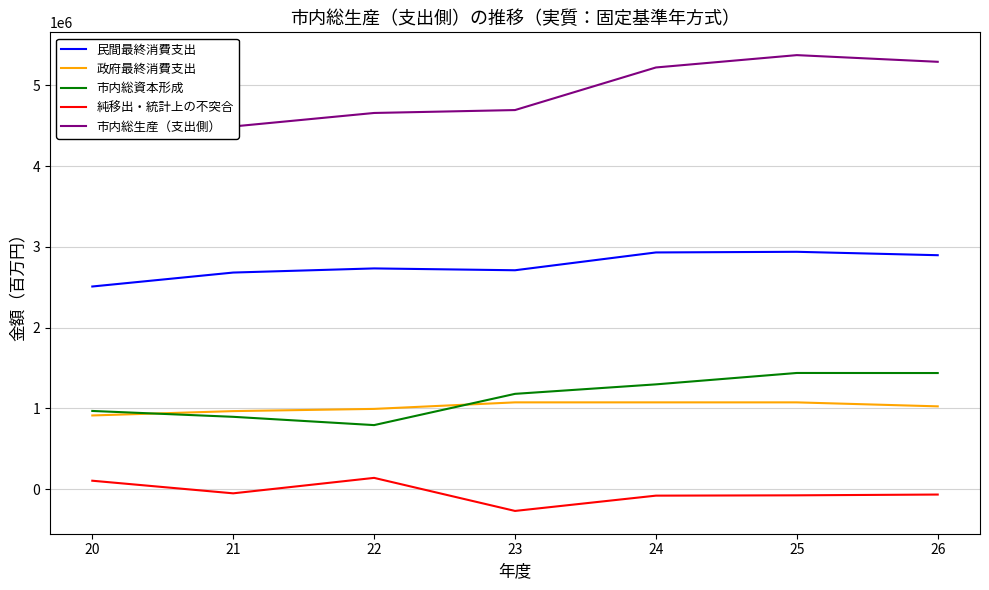

True or false: 市内総生産（支出側） and 民間最終消費支出 intersect in this chart.

False